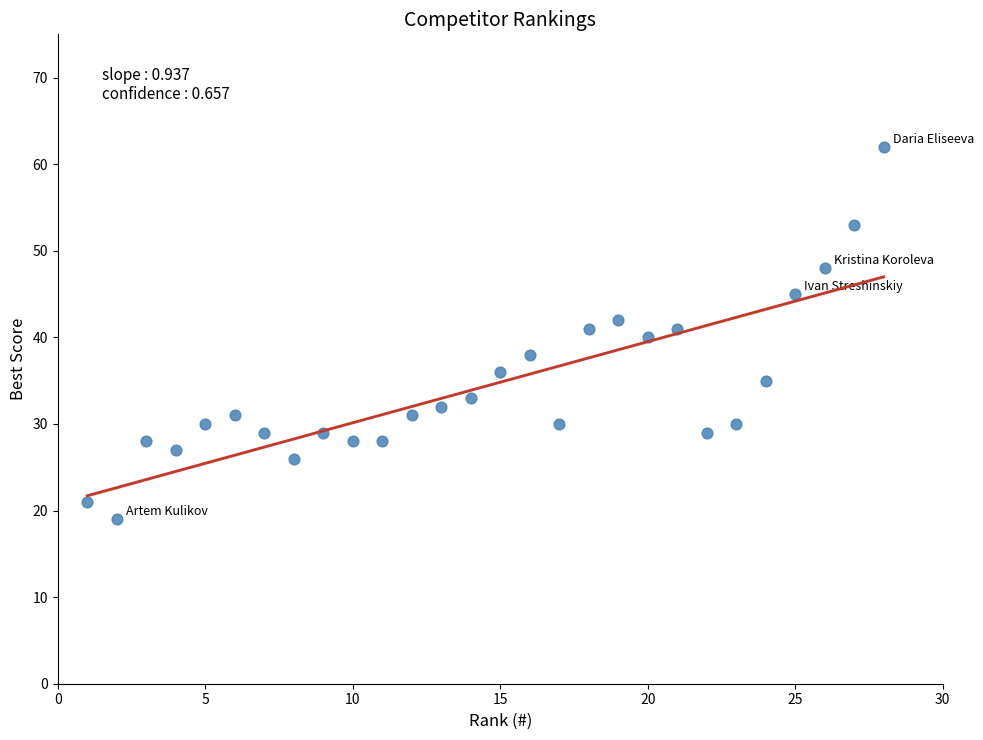

What is the range of X values (max minus min)?

27